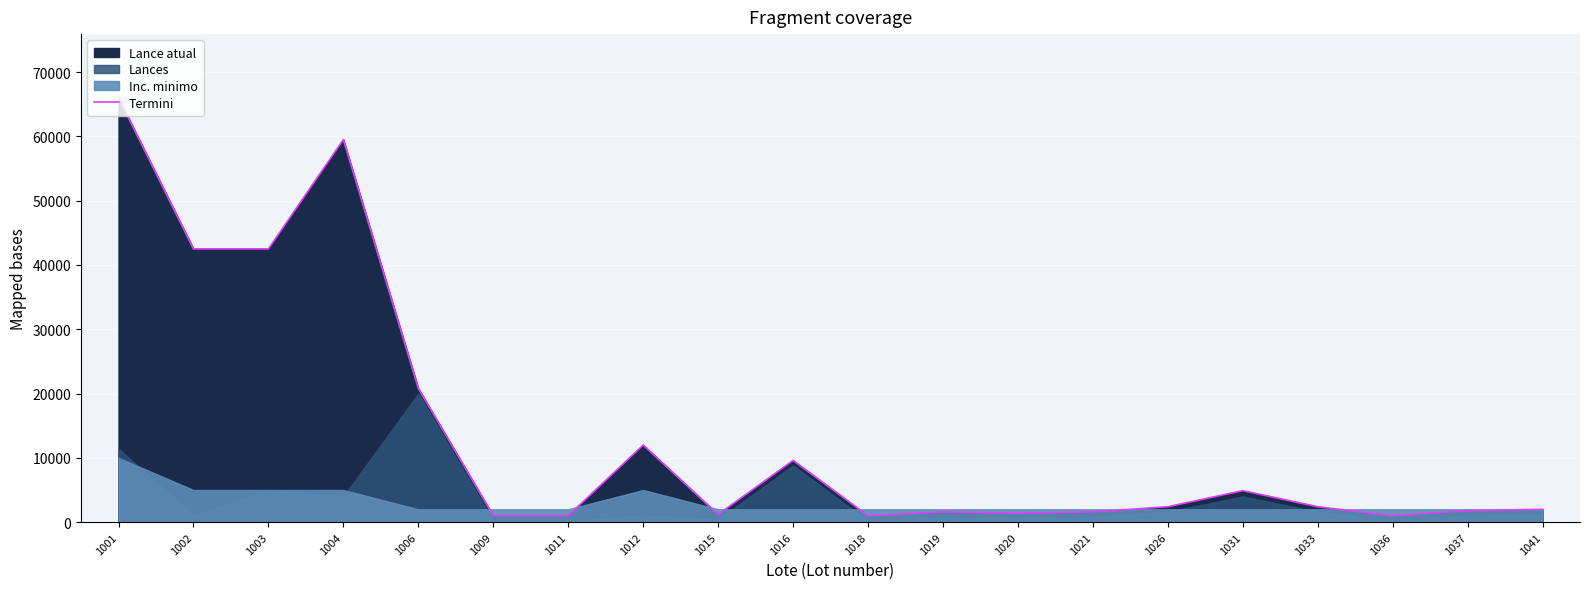

Reading left to right, transcribe all the data shown in this chart.

1001=66000	1002=42500	1003=42500	1004=59500	1006=20800	1009=1000	1011=1000	1012=12000	1015=1200	1016=9600	1018=1000	1019=1600	1020=1400	1021=1600	1026=2400	1031=4900	1033=2400	1036=1000	1037=1800	1041=2000